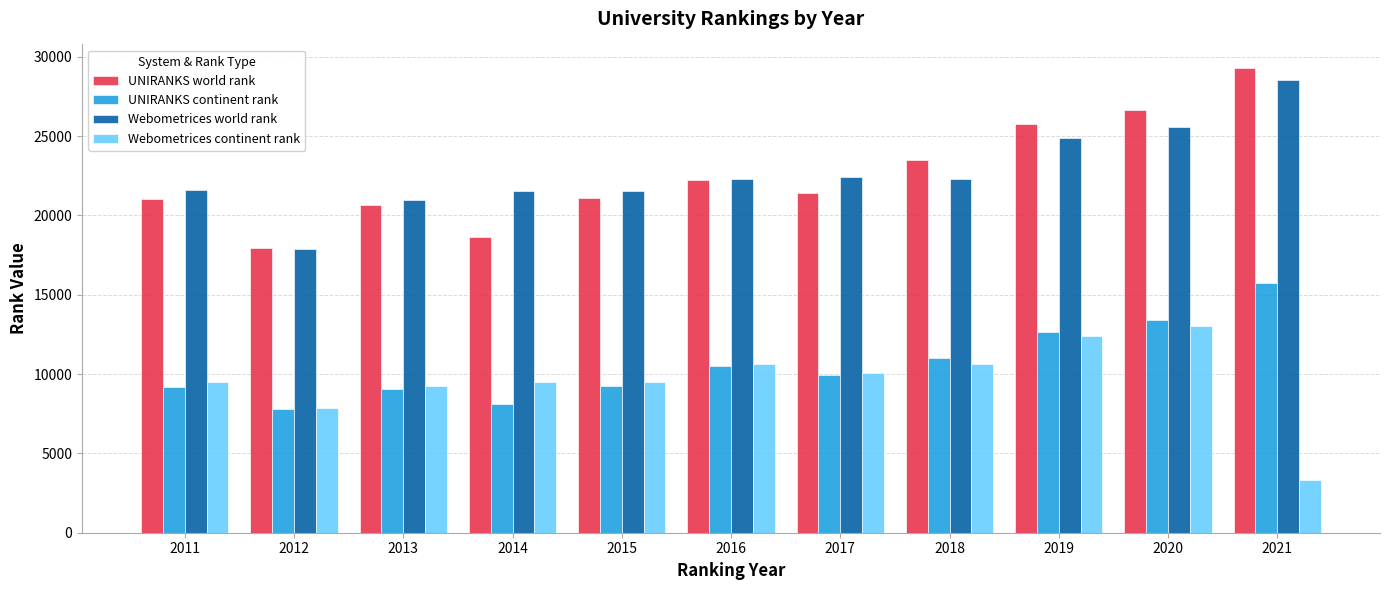

At which category is the sum across all series the highest?

2020